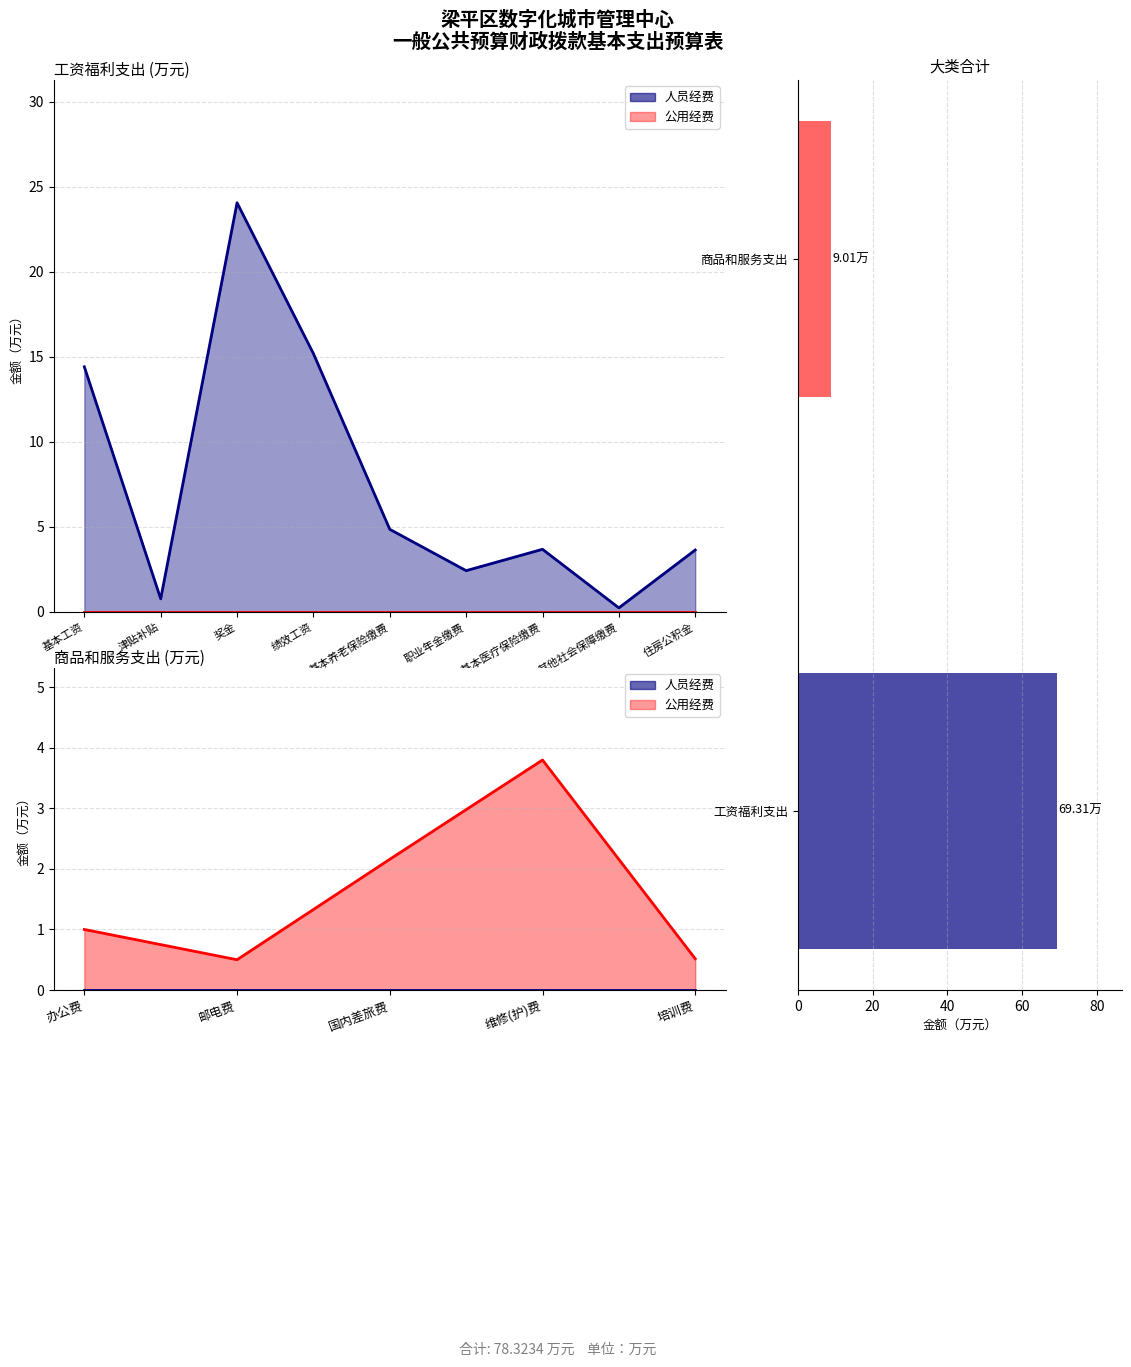

What is the greatest value displayed?

24.1